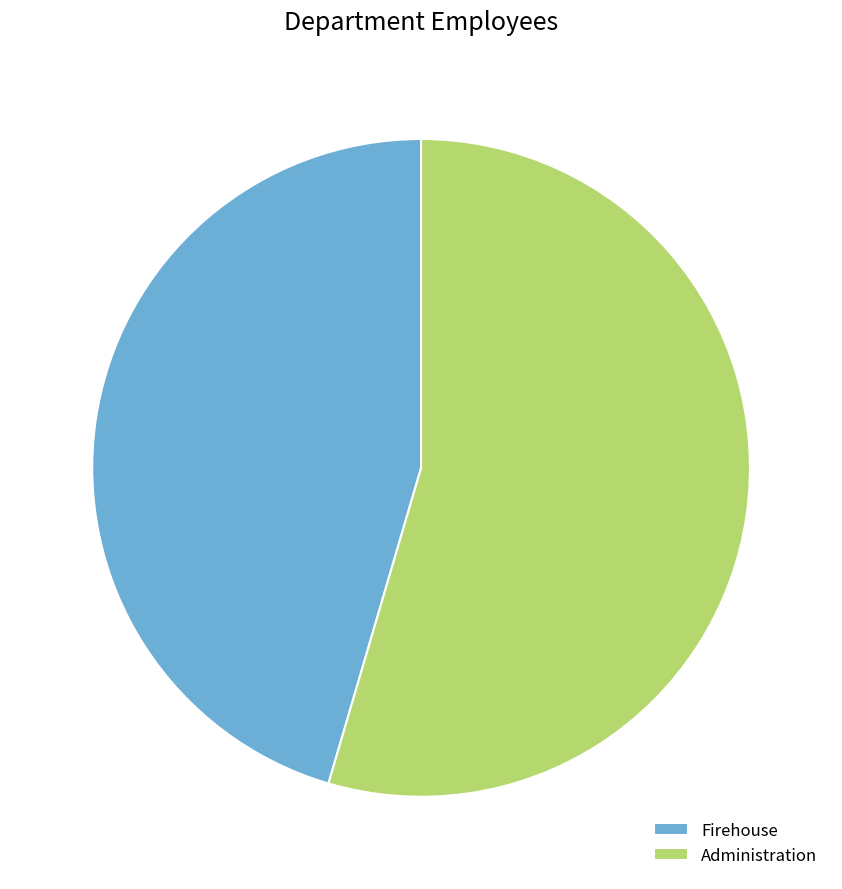

Does Administration account for over 50% of the chart?

Yes